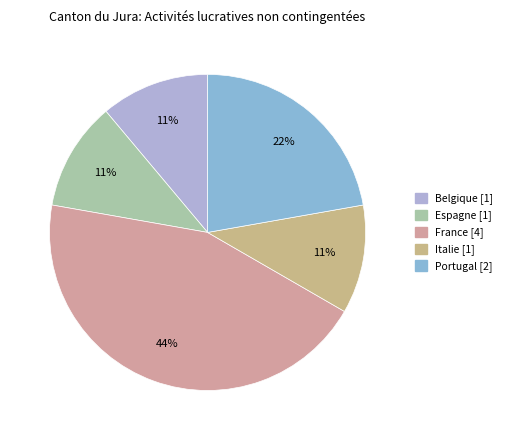

Count the number of slices in the pie.

5